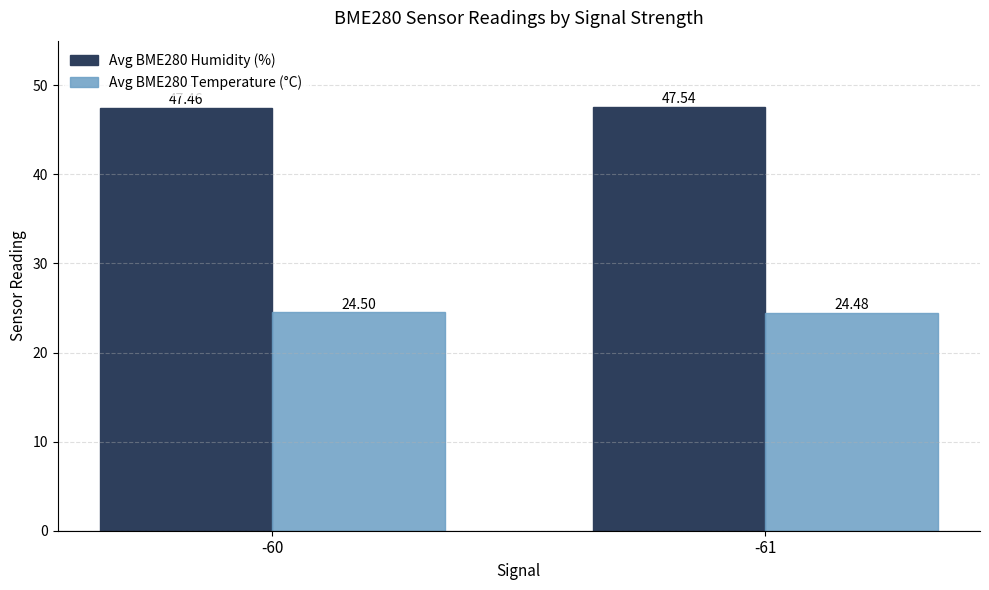

What is the value of the Avg BME280 Humidity (%) bar at the 1st from the left?

47.5